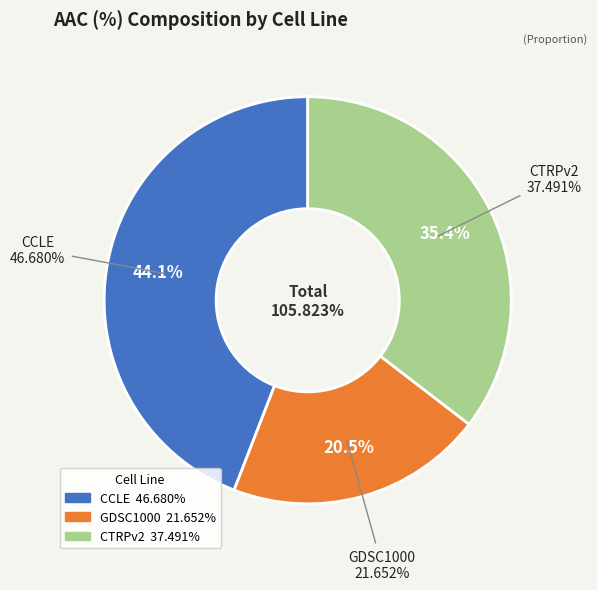

Count the number of slices in the pie.

3